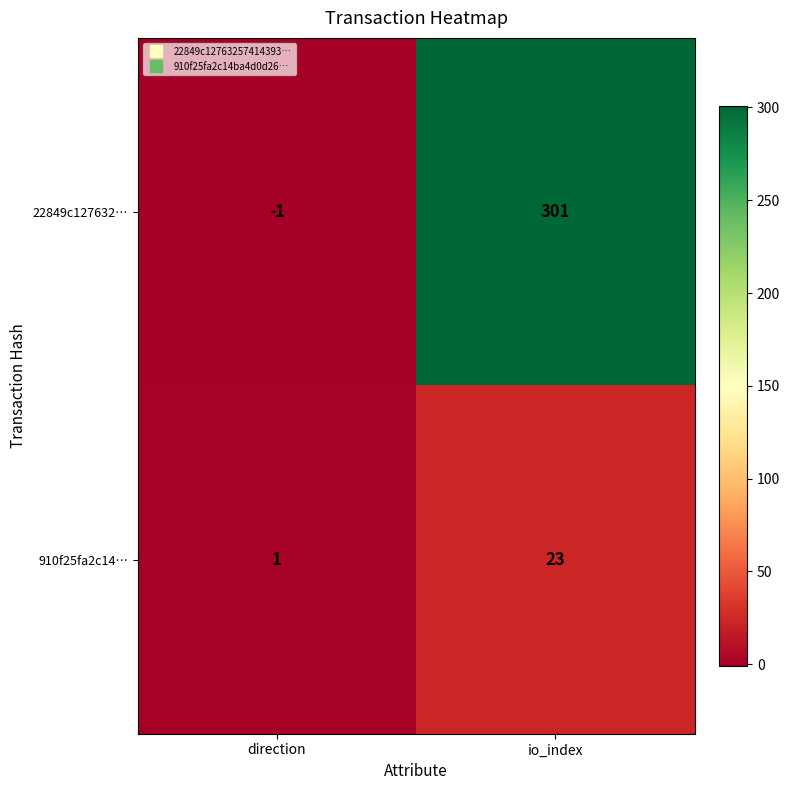

Reading right to left, transcribe all the data shown in this chart.

22849c127632…: io_index=301	direction=-1
910f25fa2c14…: io_index=23	direction=1